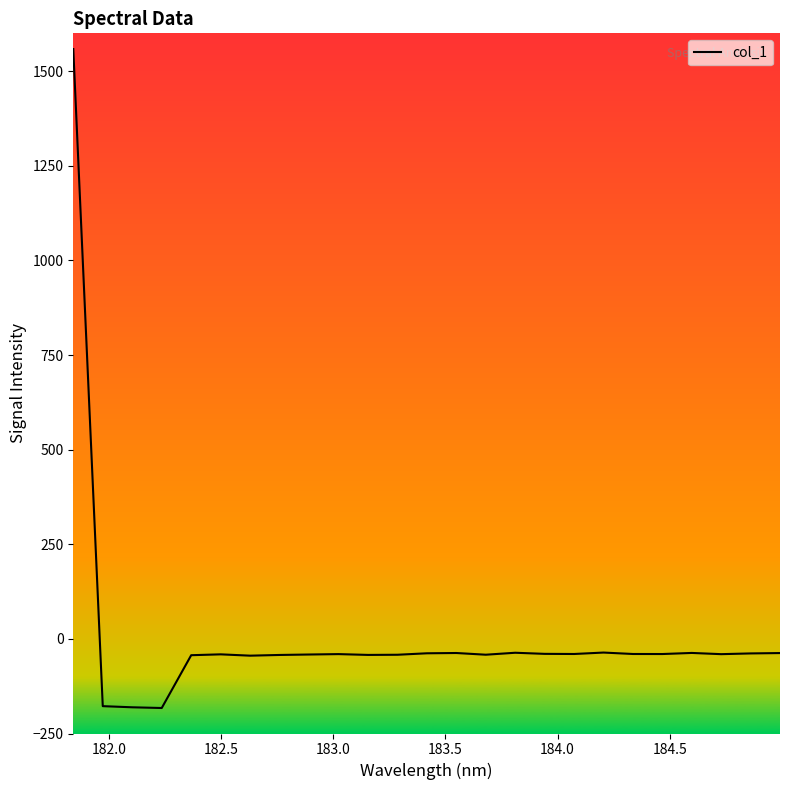

True or false: the data has more than 0 interior local peaks.

True